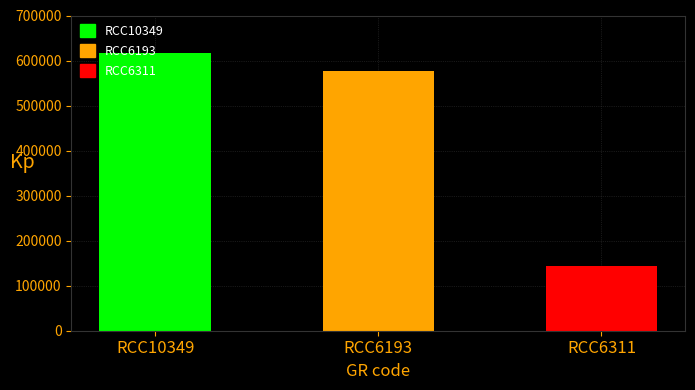

At which label does the data first exceed 577733?

RCC10349